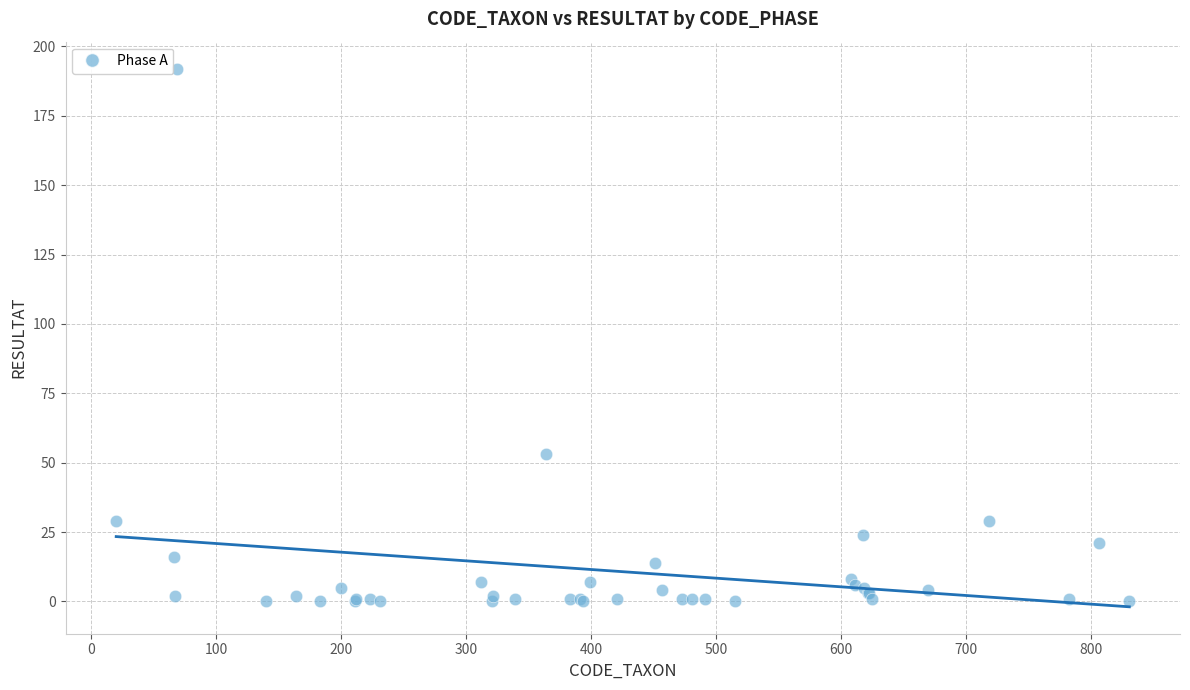

What Y value in the scatter plot is closest to 96?

53